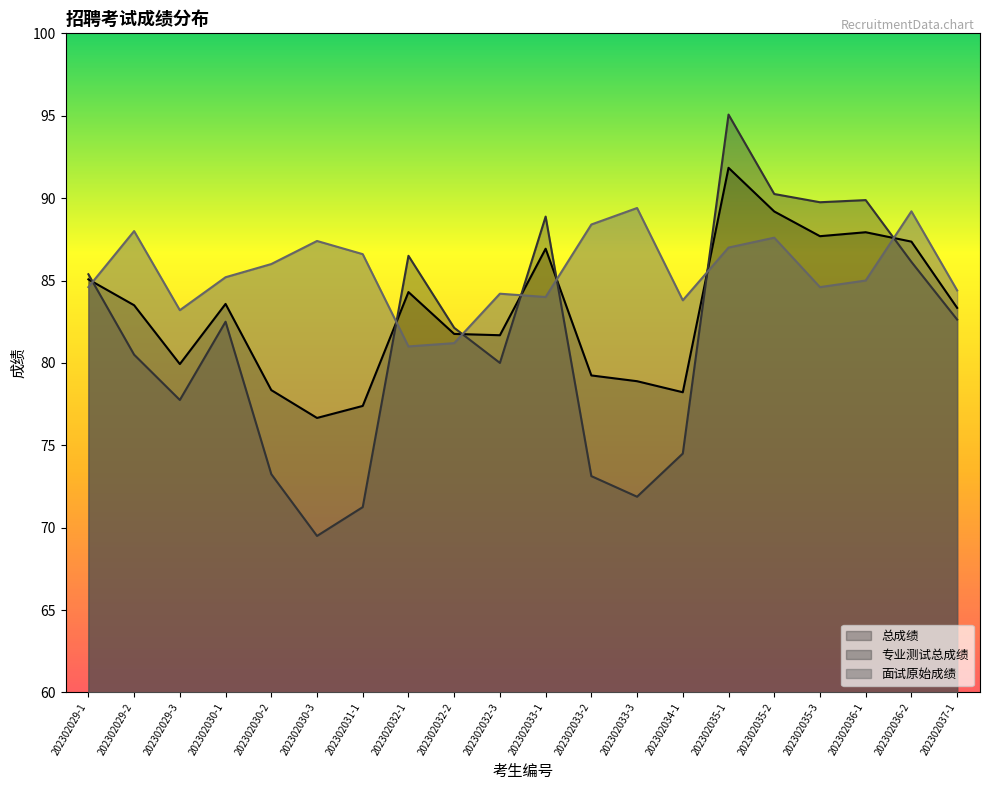

What are all the series names shown in the legend?

总成绩, 专业测试总成绩, 面试原始成绩